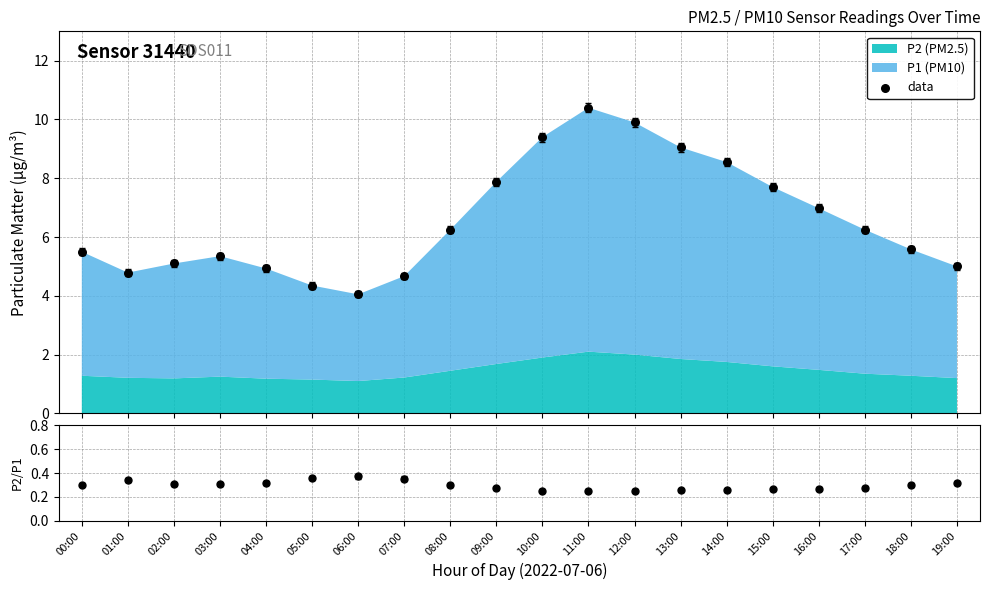

Which series reaches the maximum Y coordinate?

data